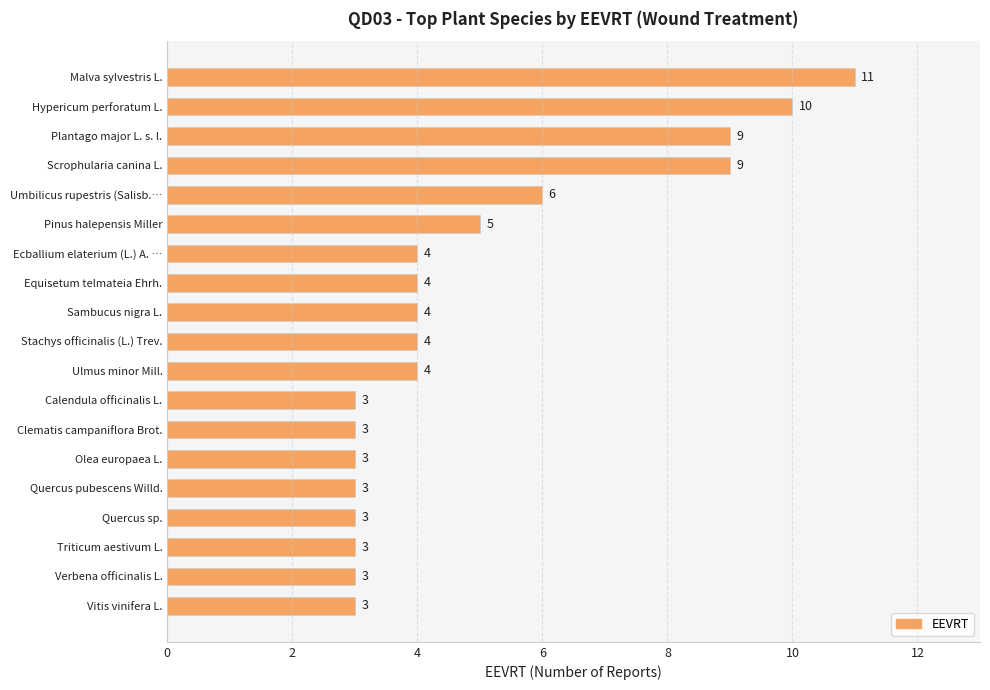

What is the smallest value displayed?

3